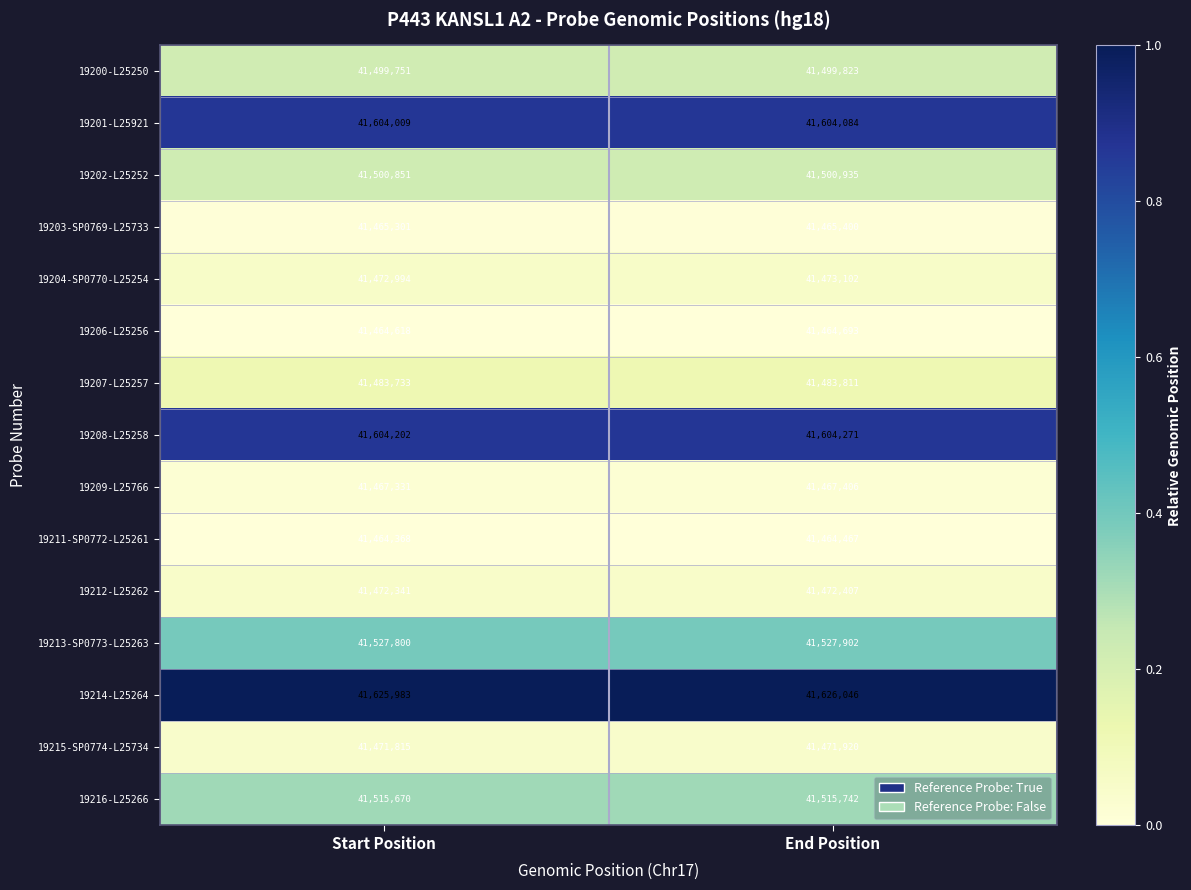

Reading left to right, transcribe all the data shown in this chart.

19200-L25250: Start Position=41499751	End Position=41499823
19201-L25921: Start Position=41604009	End Position=41604084
19202-L25252: Start Position=41500851	End Position=41500935
19203-SP0769-L25733: Start Position=41465301	End Position=41465400
19204-SP0770-L25254: Start Position=41472994	End Position=41473102
19206-L25256: Start Position=41464618	End Position=41464693
19207-L25257: Start Position=41483733	End Position=41483811
19208-L25258: Start Position=41604202	End Position=41604271
19209-L25766: Start Position=41467331	End Position=41467406
19211-SP0772-L25261: Start Position=41464368	End Position=41464467
19212-L25262: Start Position=41472341	End Position=41472407
19213-SP0773-L25263: Start Position=41527800	End Position=41527902
19214-L25264: Start Position=41625983	End Position=41626046
19215-SP0774-L25734: Start Position=41471815	End Position=41471920
19216-L25266: Start Position=41515670	End Position=41515742